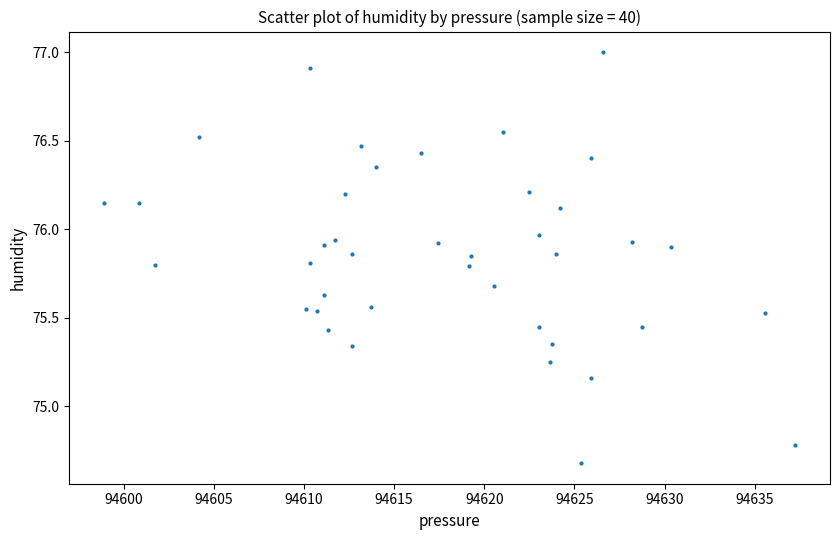

What is the range of Y values (max minus min)?

2.3